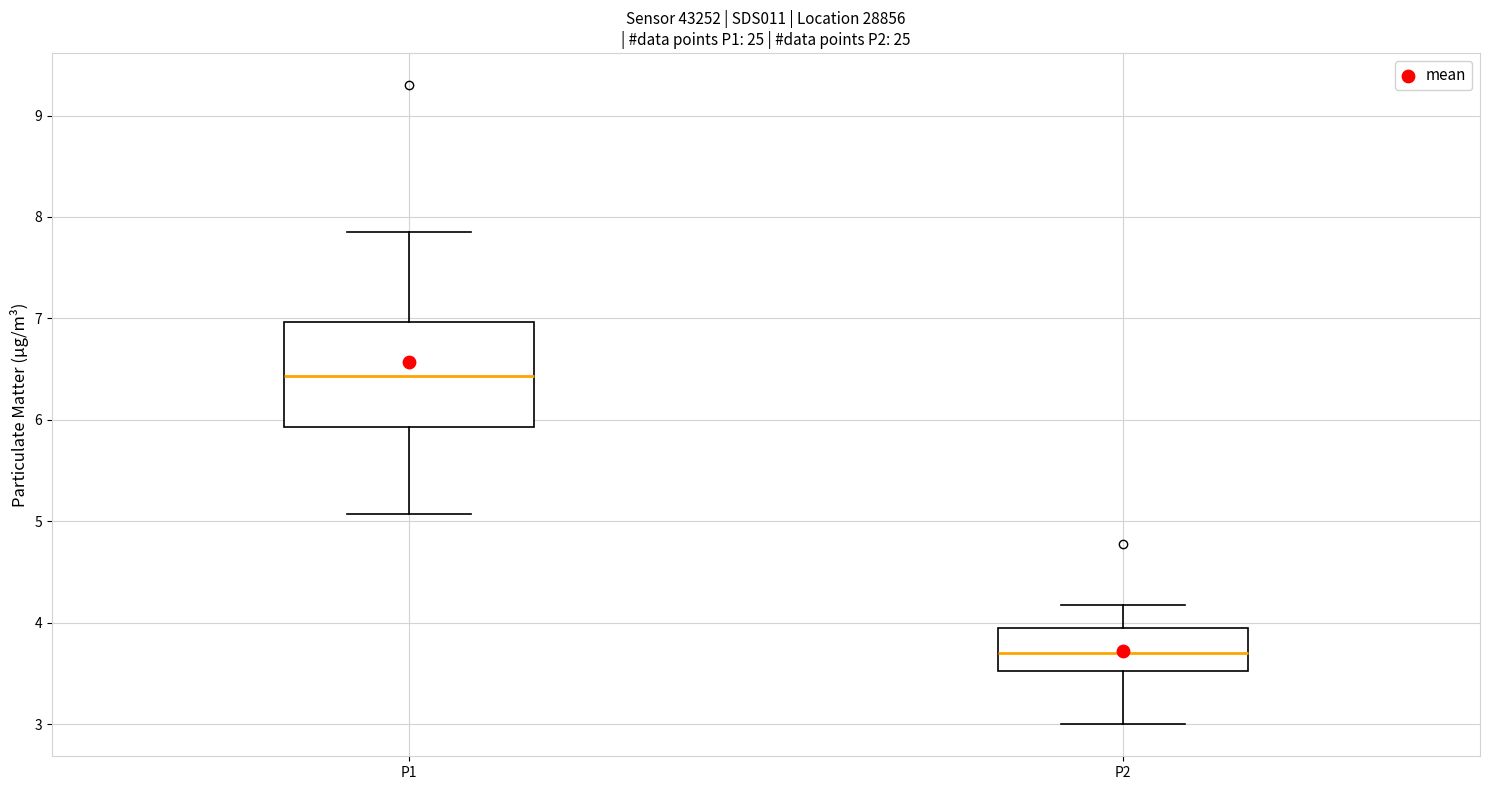

Which box's median line is the highest?

P1